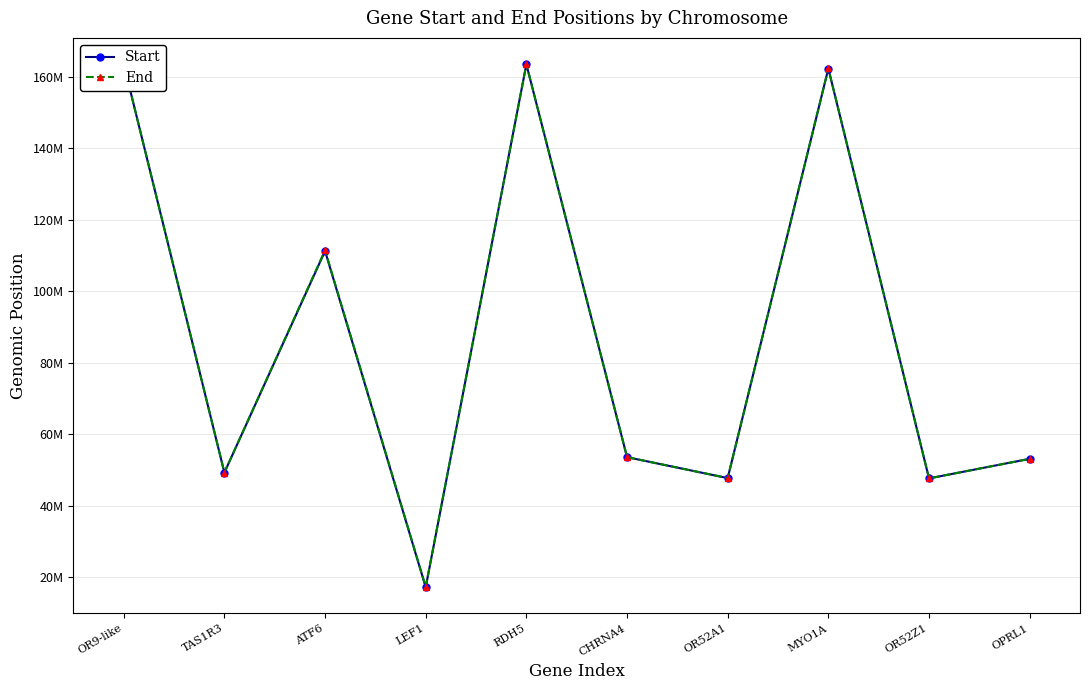

List the series in order of their overall mean, lowest first.

Start, End